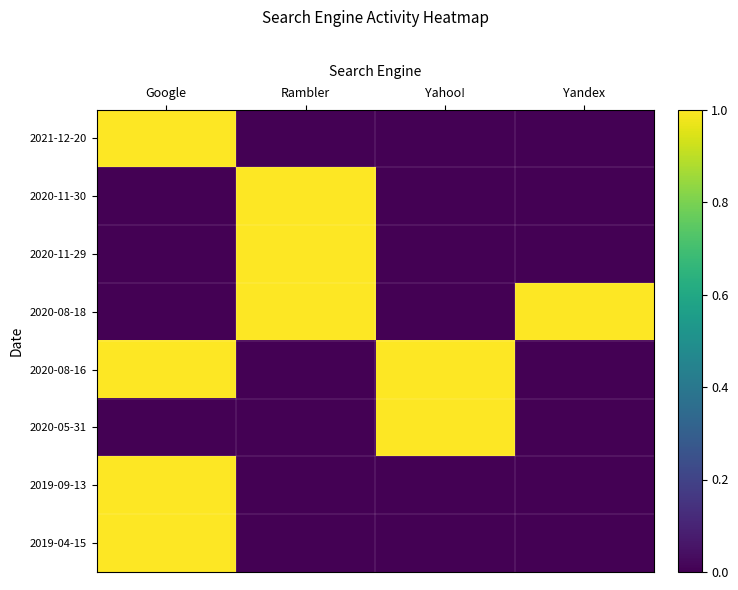

At how many categories does at least one series exceed 0?

4